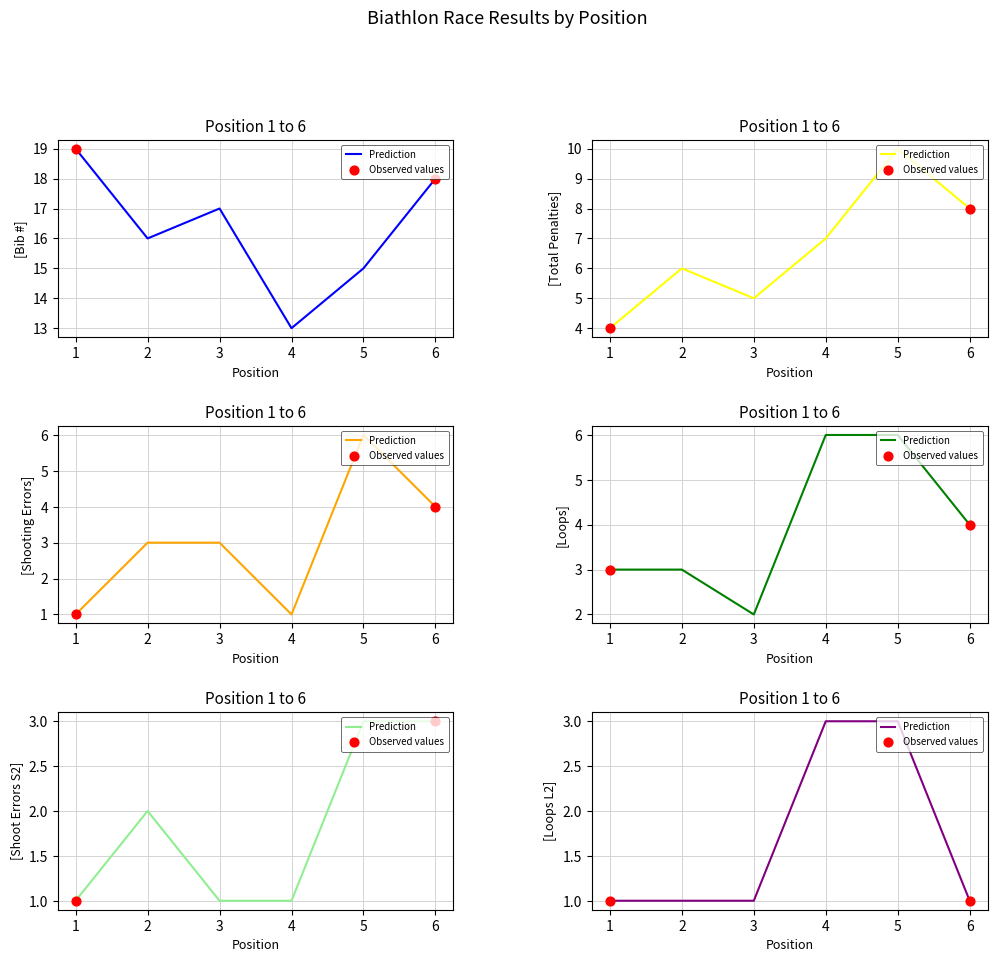

Which series contains the highest Y value?

Bib #